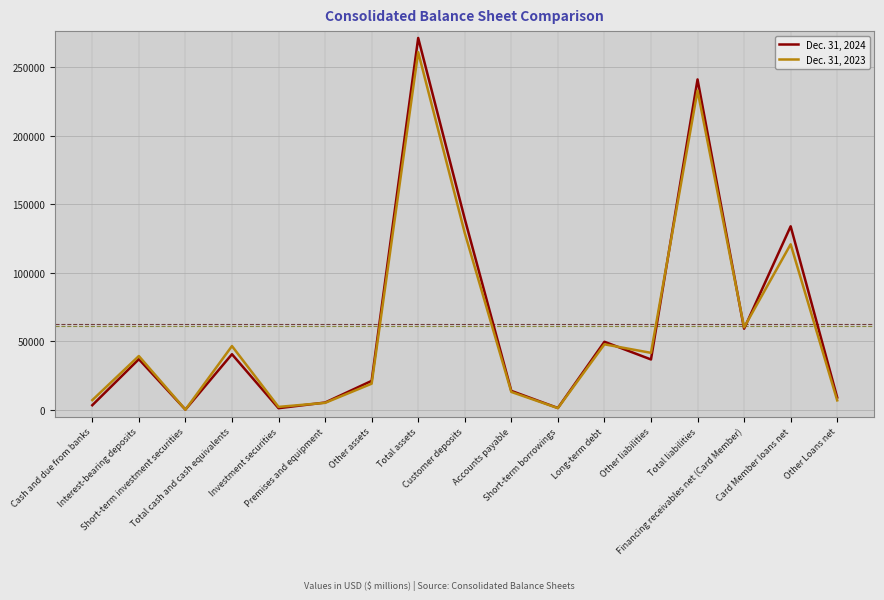

Does the chart display data point markers on the line(s)?

No